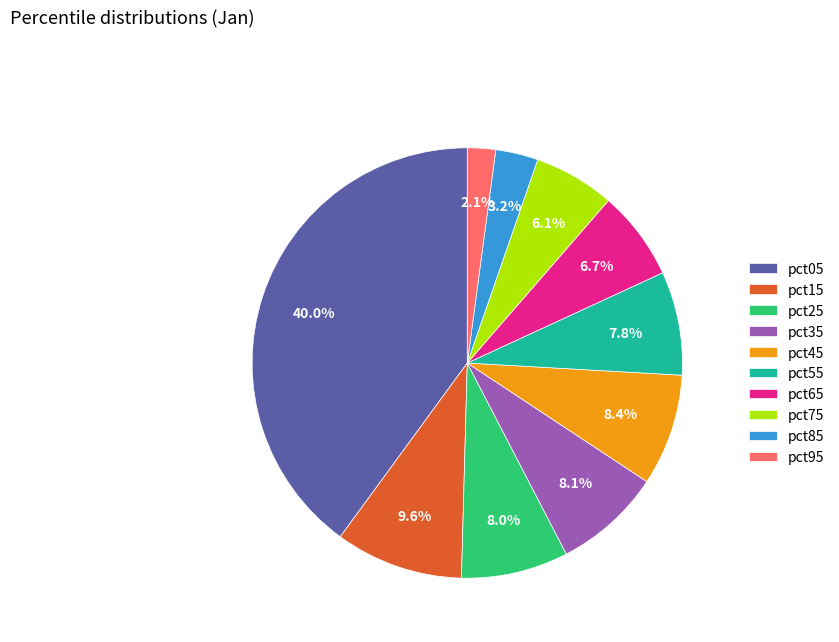

To the nearest percent, what percentage of the pie is pct95?

2%